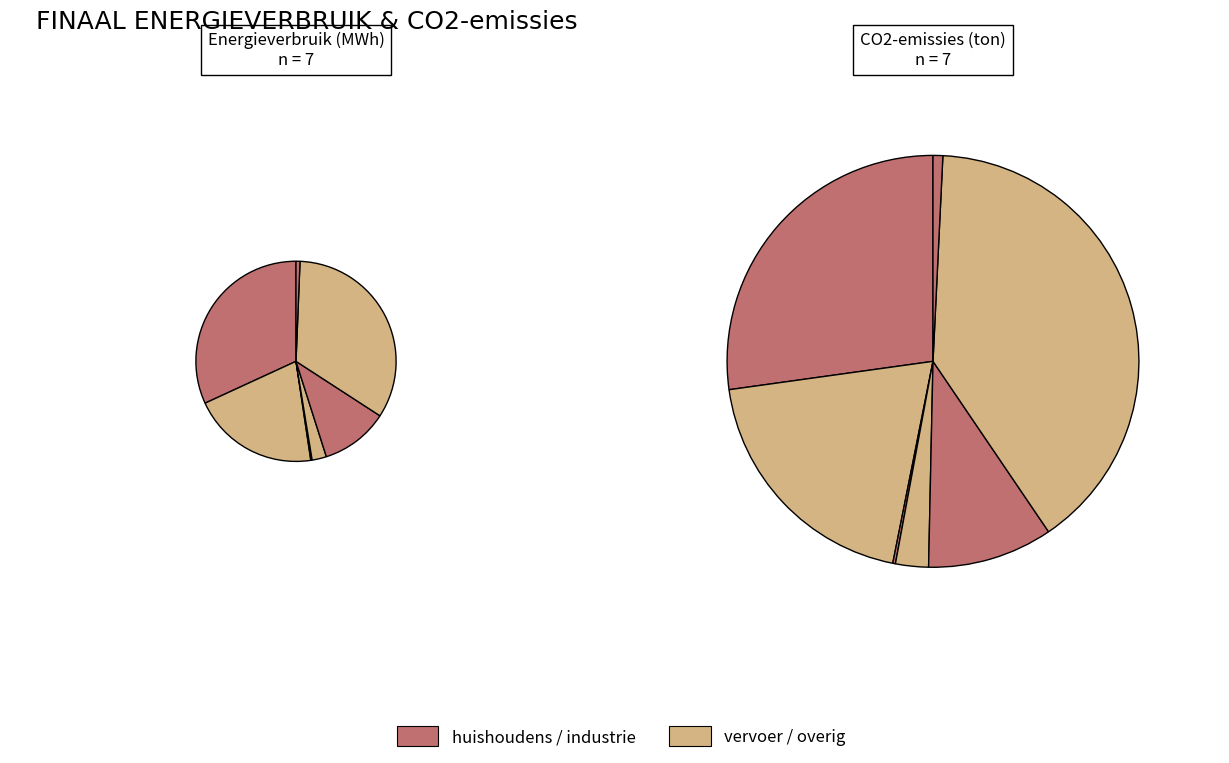

The eigen gebouwen slice represents 1% of the pie. True or false?

False